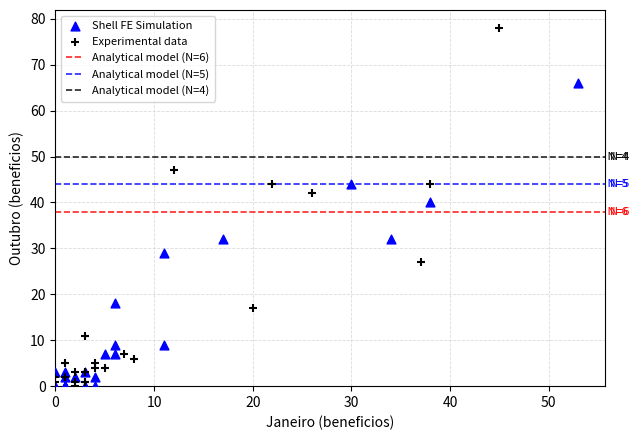

Which series contains the highest Y value?

Experimental data